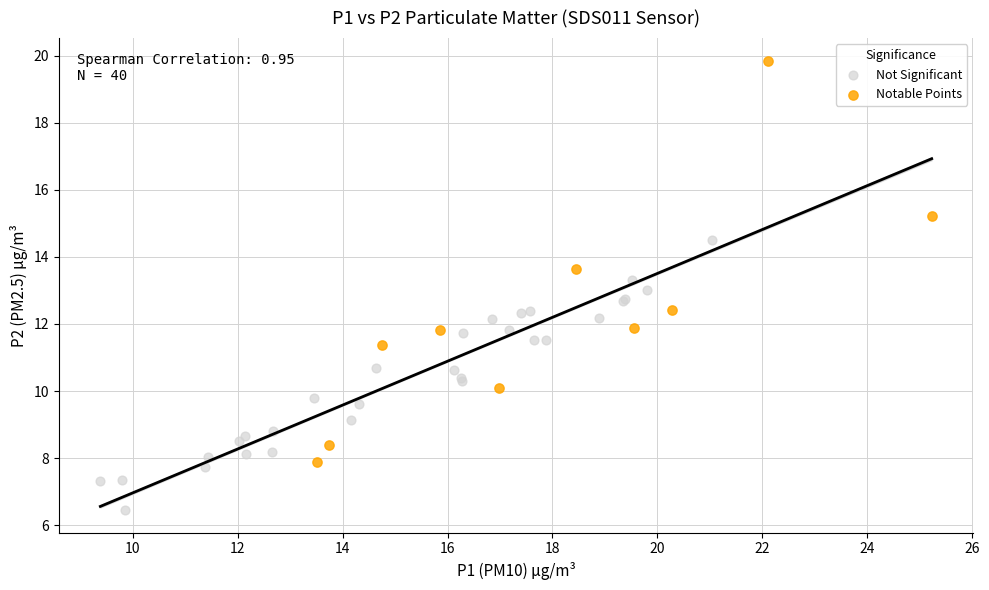

Which series reaches the minimum Y coordinate?

Not Significant